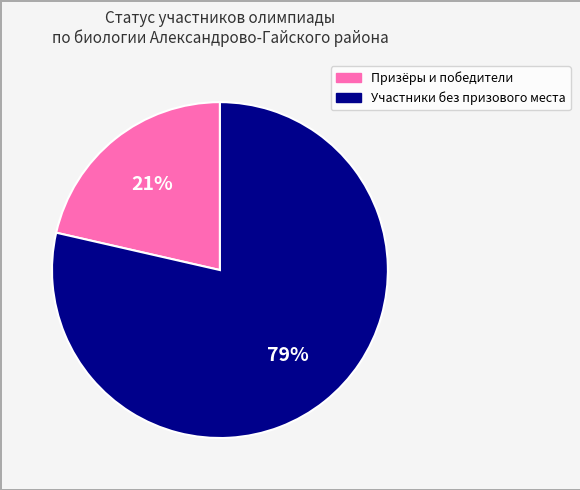

Does any single category account for the majority?

Yes